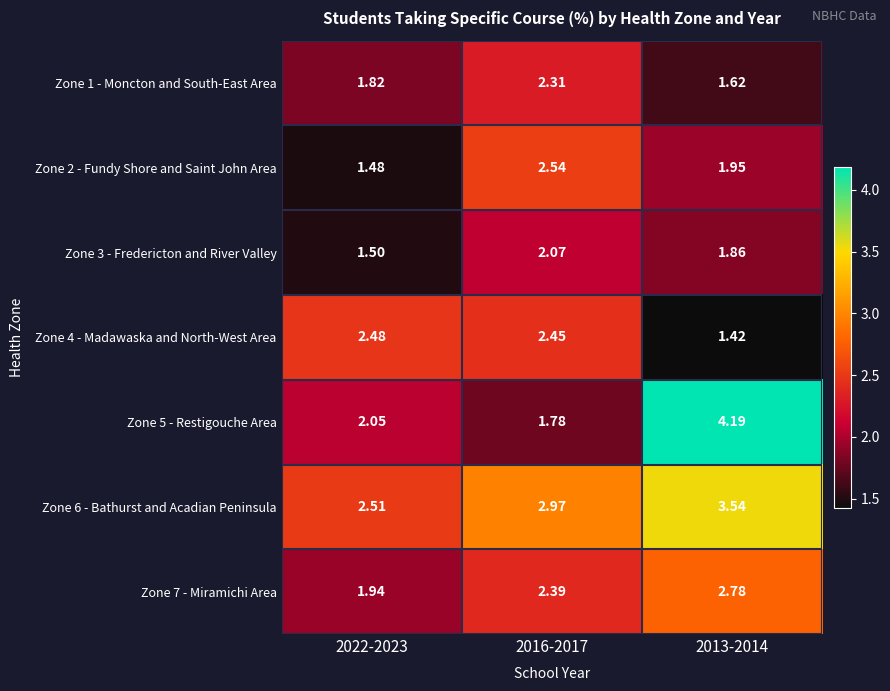

Which series has the largest range (max minus min)?

Zone 5 - Restigouche Area